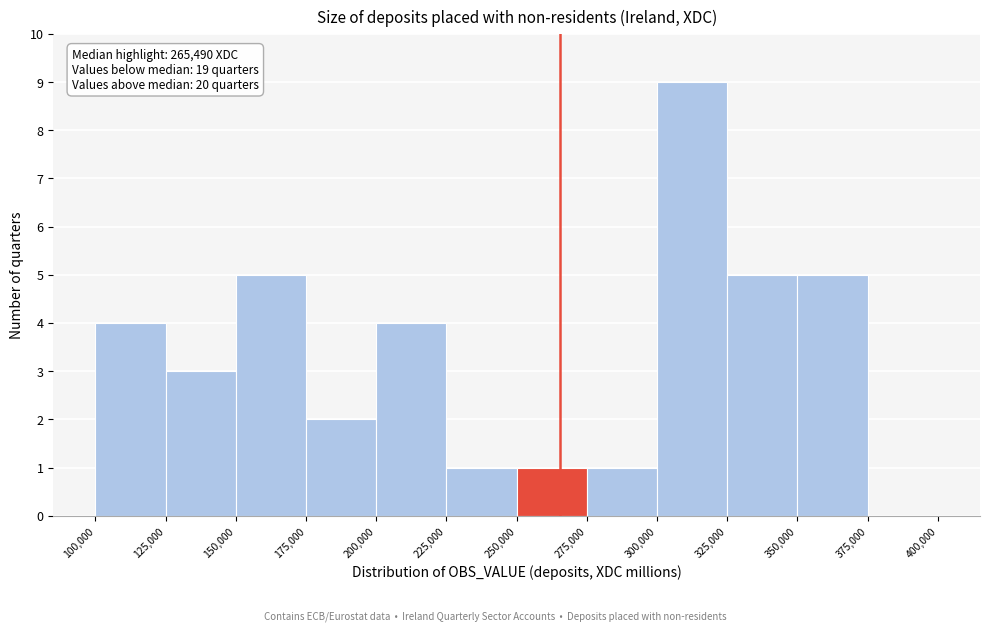

Over which range of the x-axis is the bar tallest?

300,000 to 325,000